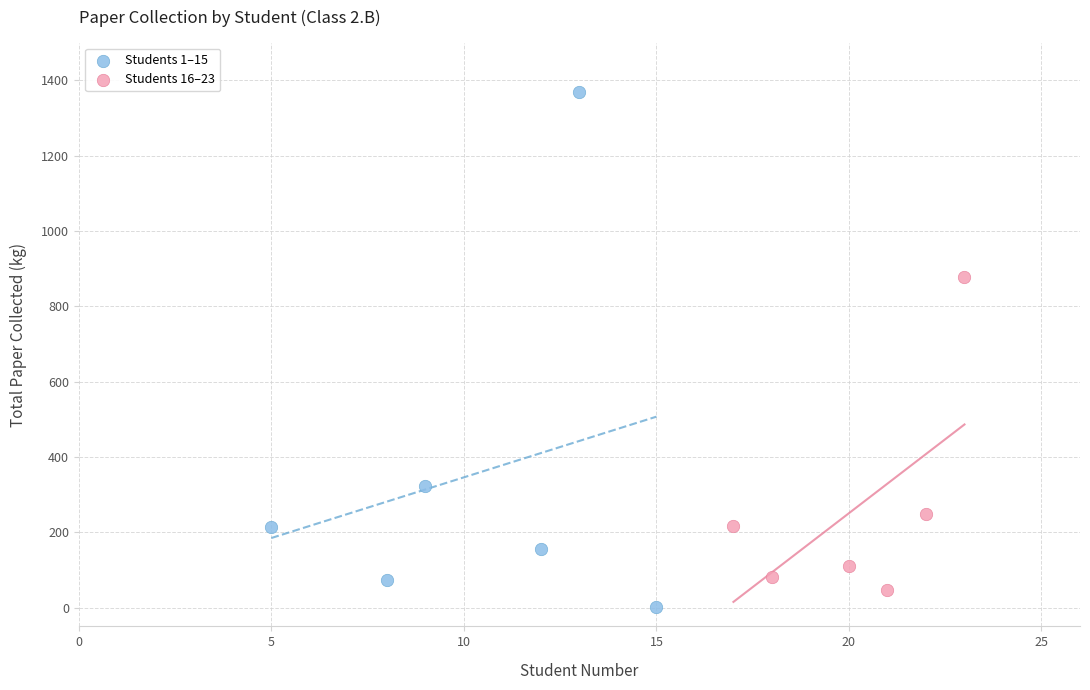

Which series has the largest Y range (max minus min)?

Students 1–15